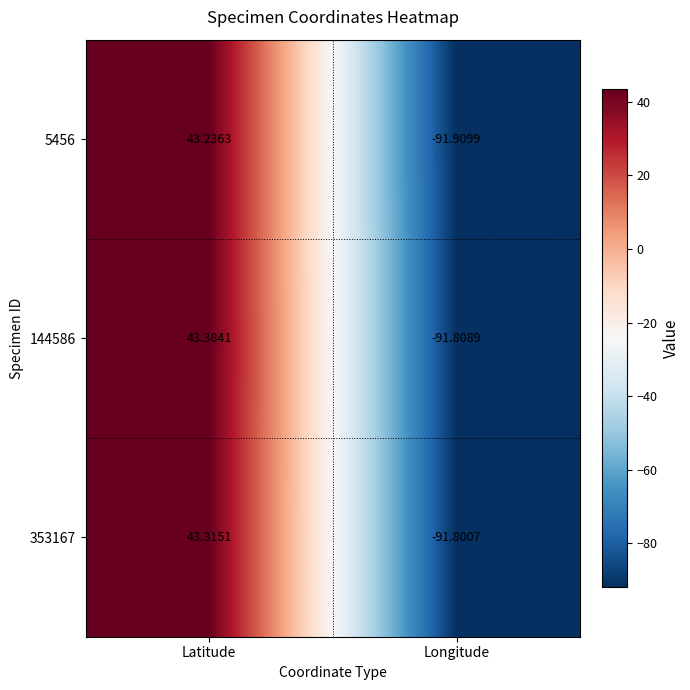

Is the value of 353167 at Longitude greater than the value of 144586 at Longitude?

Yes